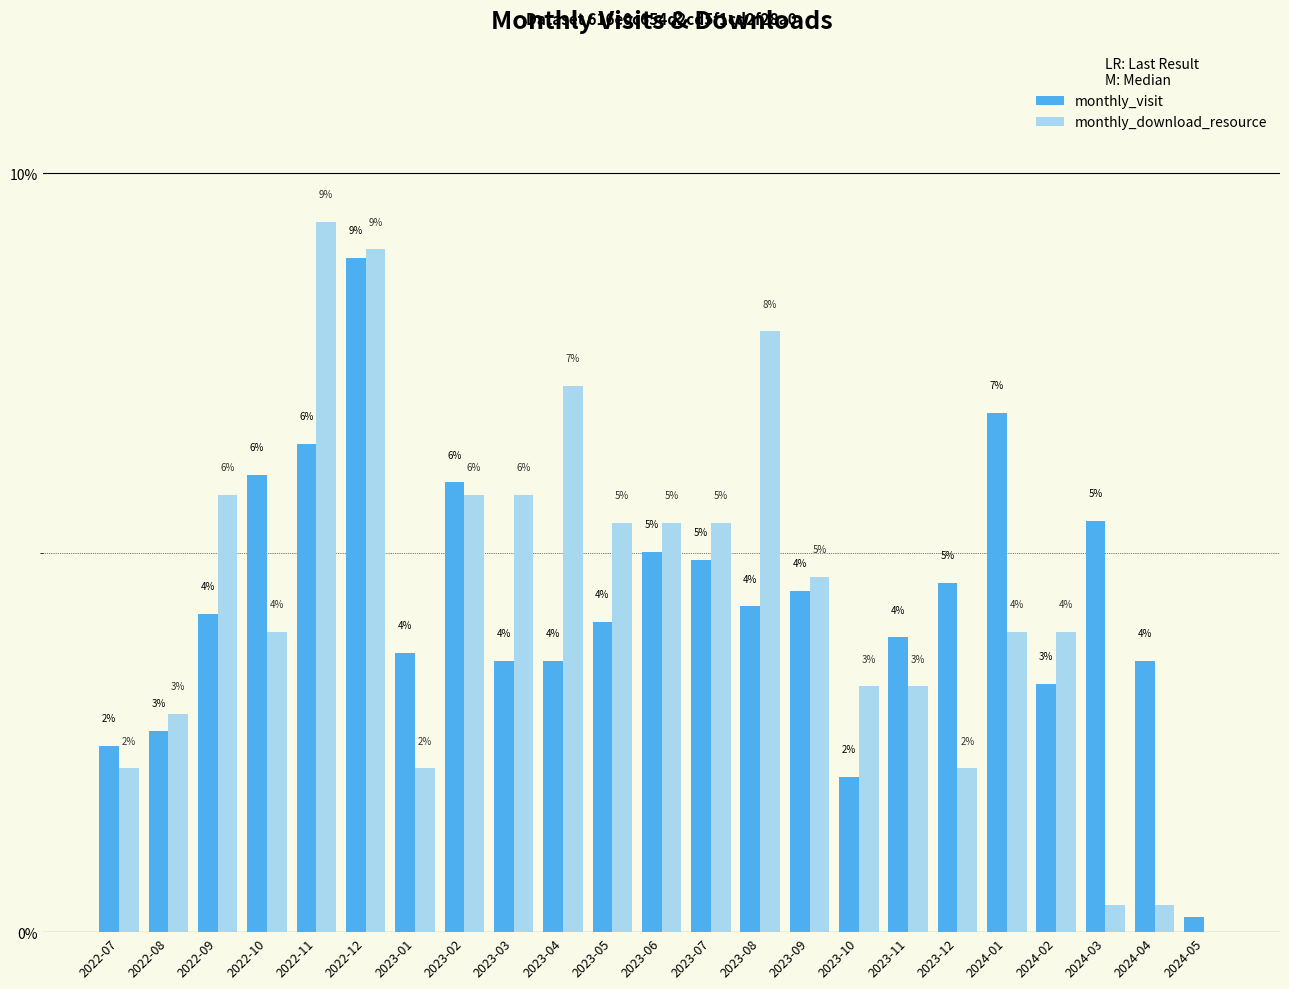

Between 2022-07 and 2022-09, which series saw the biggest shift?

monthly_download_resource